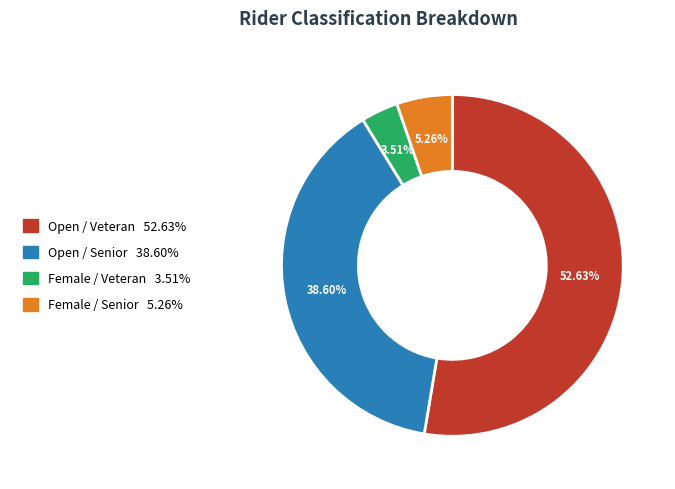

Count the number of slices in the pie.

4